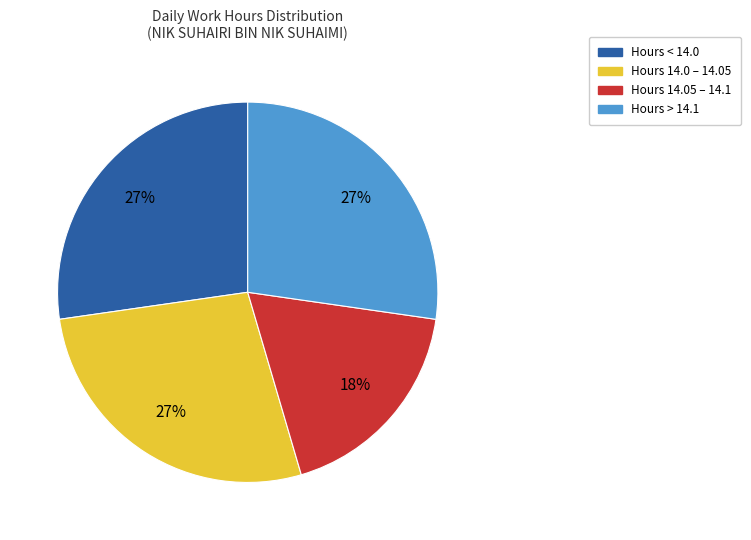

How many slices are in this pie chart?

4